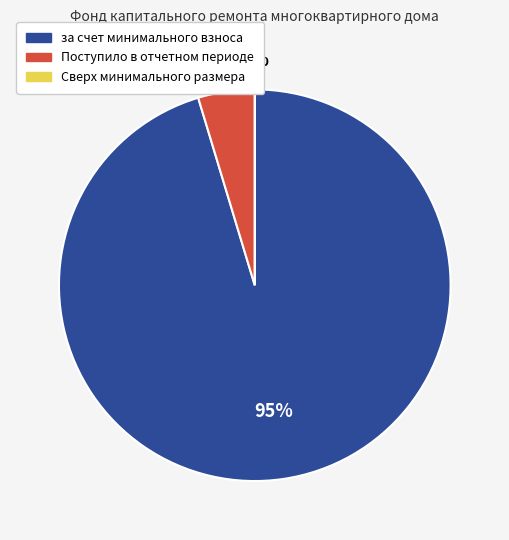

What percentage is the Поступило в отчетном периоде slice, to the nearest percent?

5%